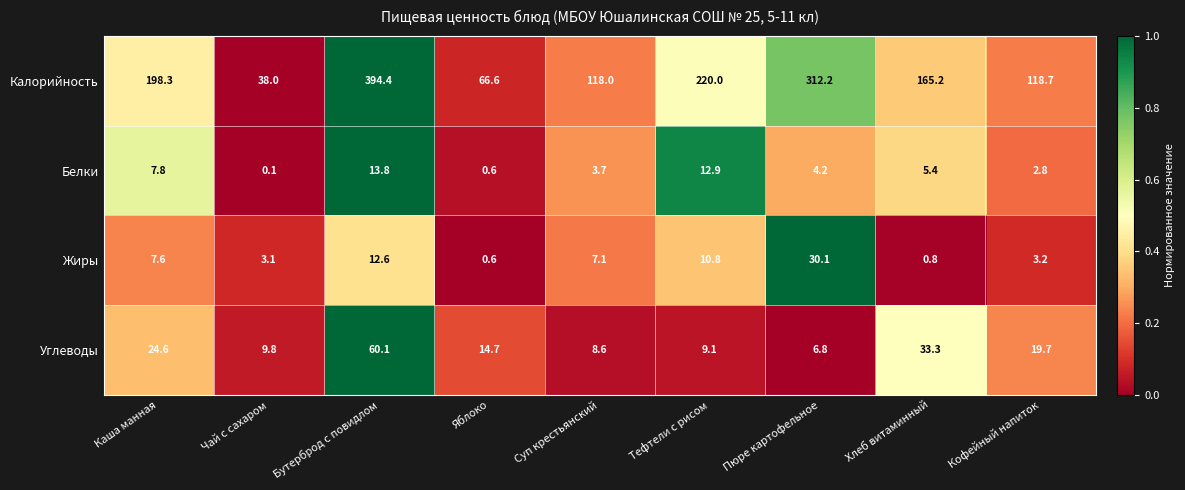

The value of Белки at Пюре картофельное is 1.5. True or false?

False